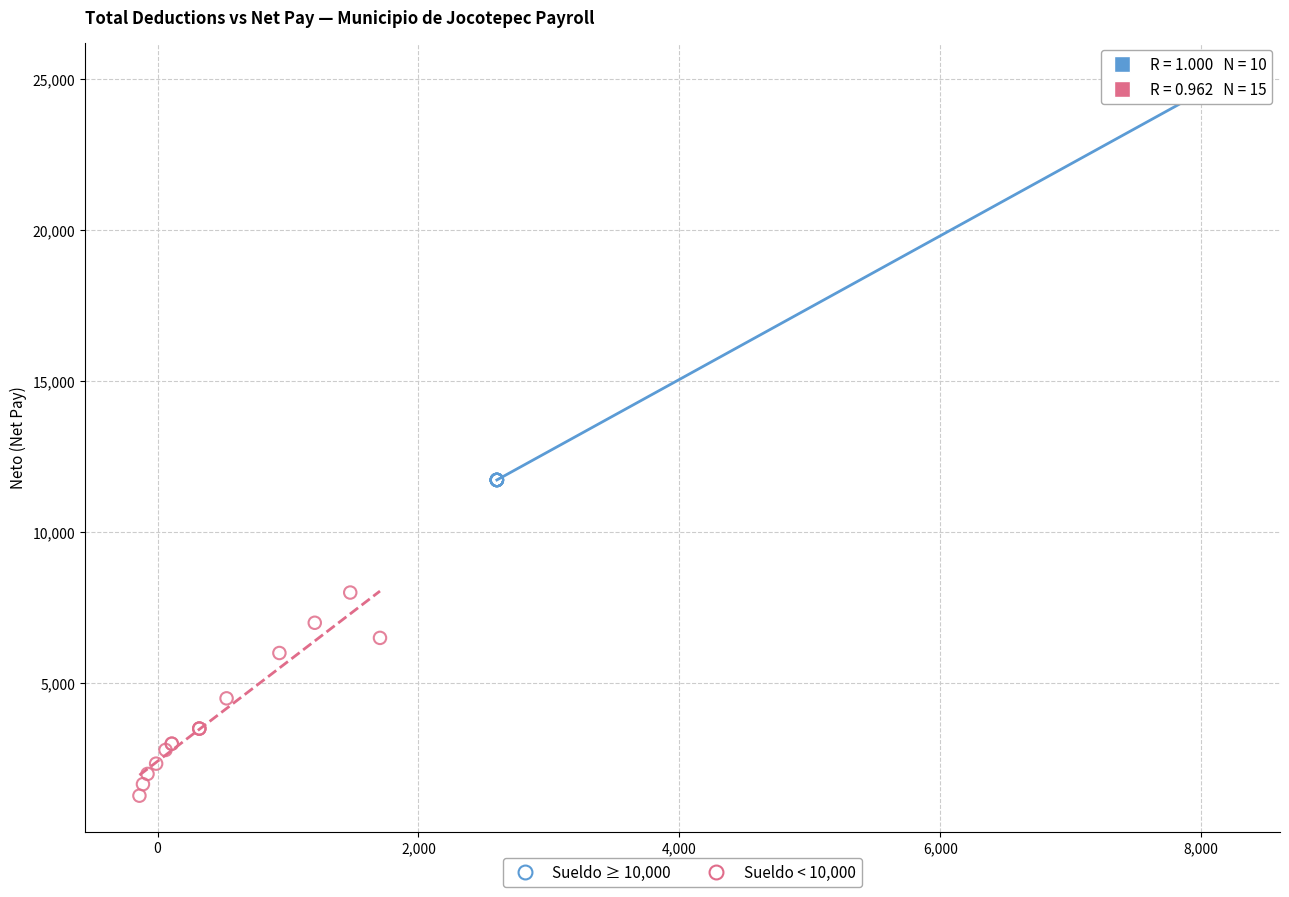

Which series reaches the minimum Y coordinate?

Sueldo < 10,000